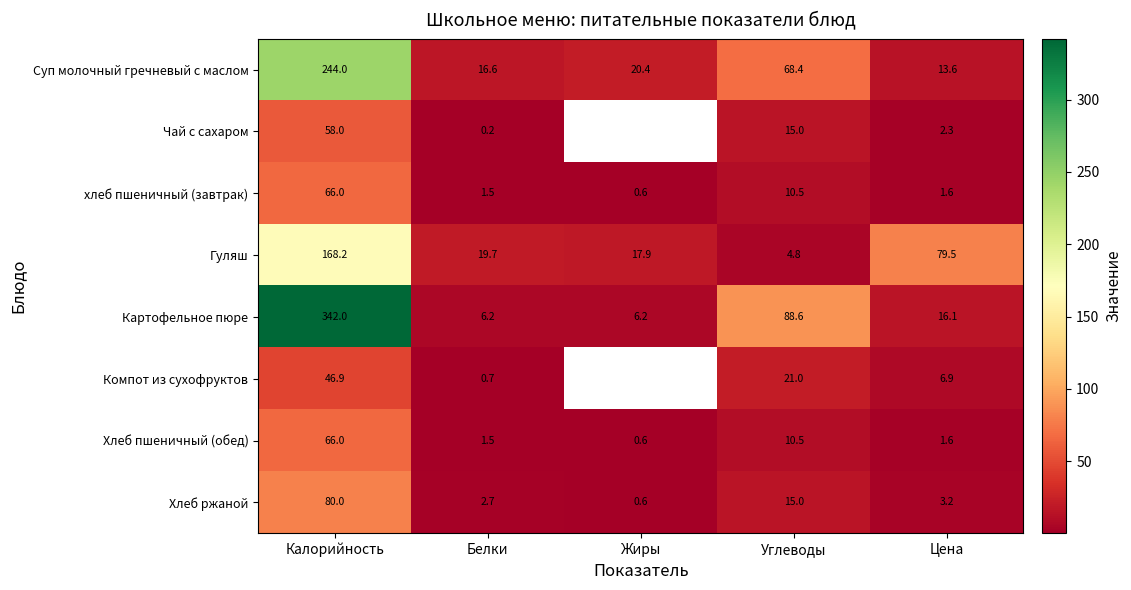

True or false: Хлеб ржаной has a value of 2.7 at Белки.

True